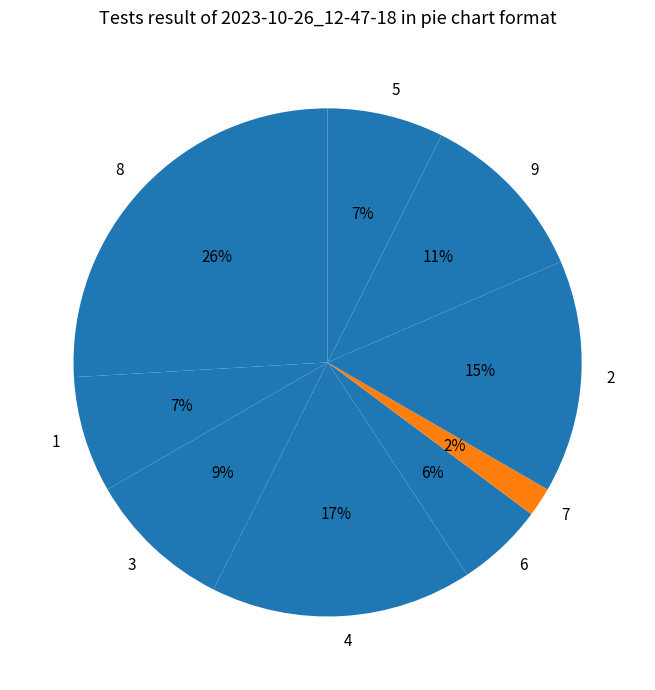

How many slices are in this pie chart?

9